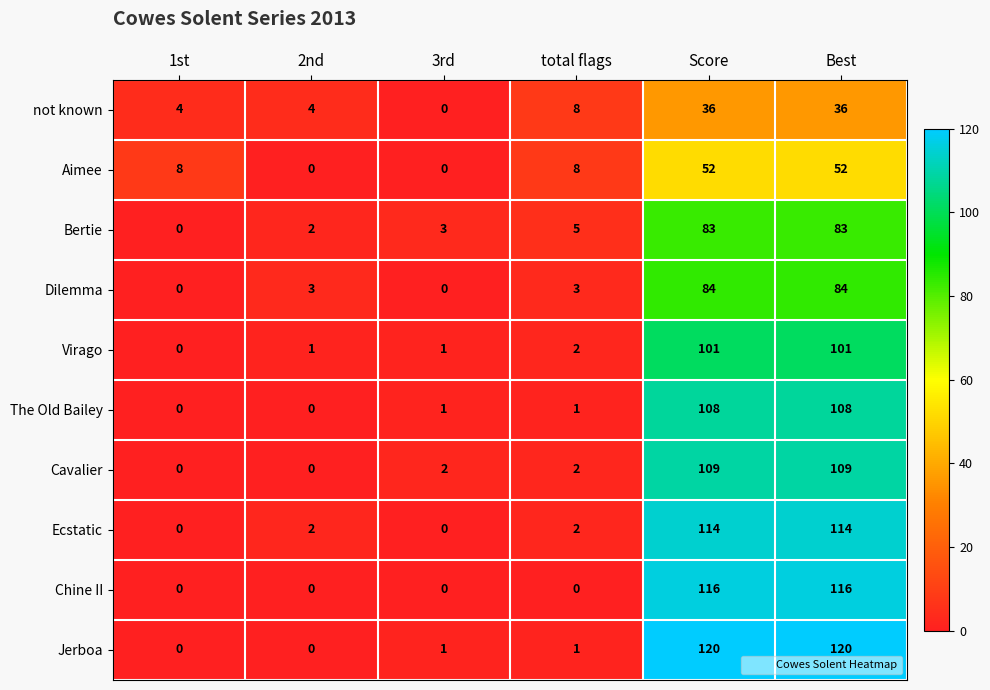

At how many categories does at least one series exceed 28?

2